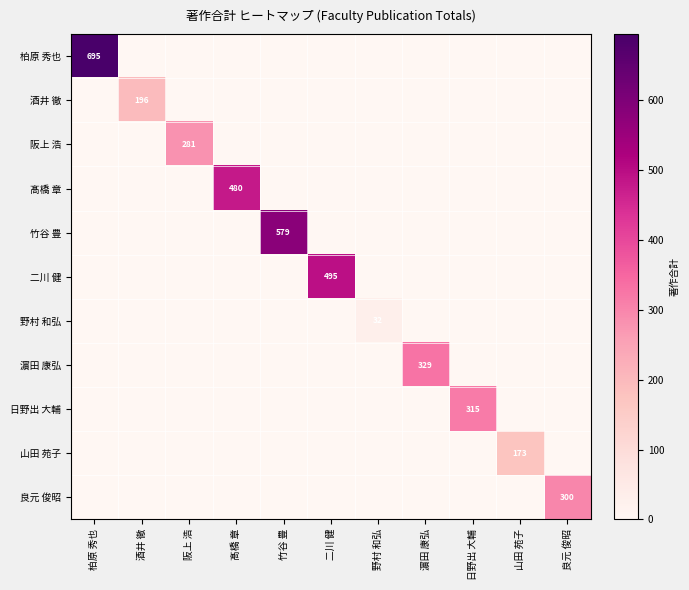

At how many categories does at least one series exceed 578?

2